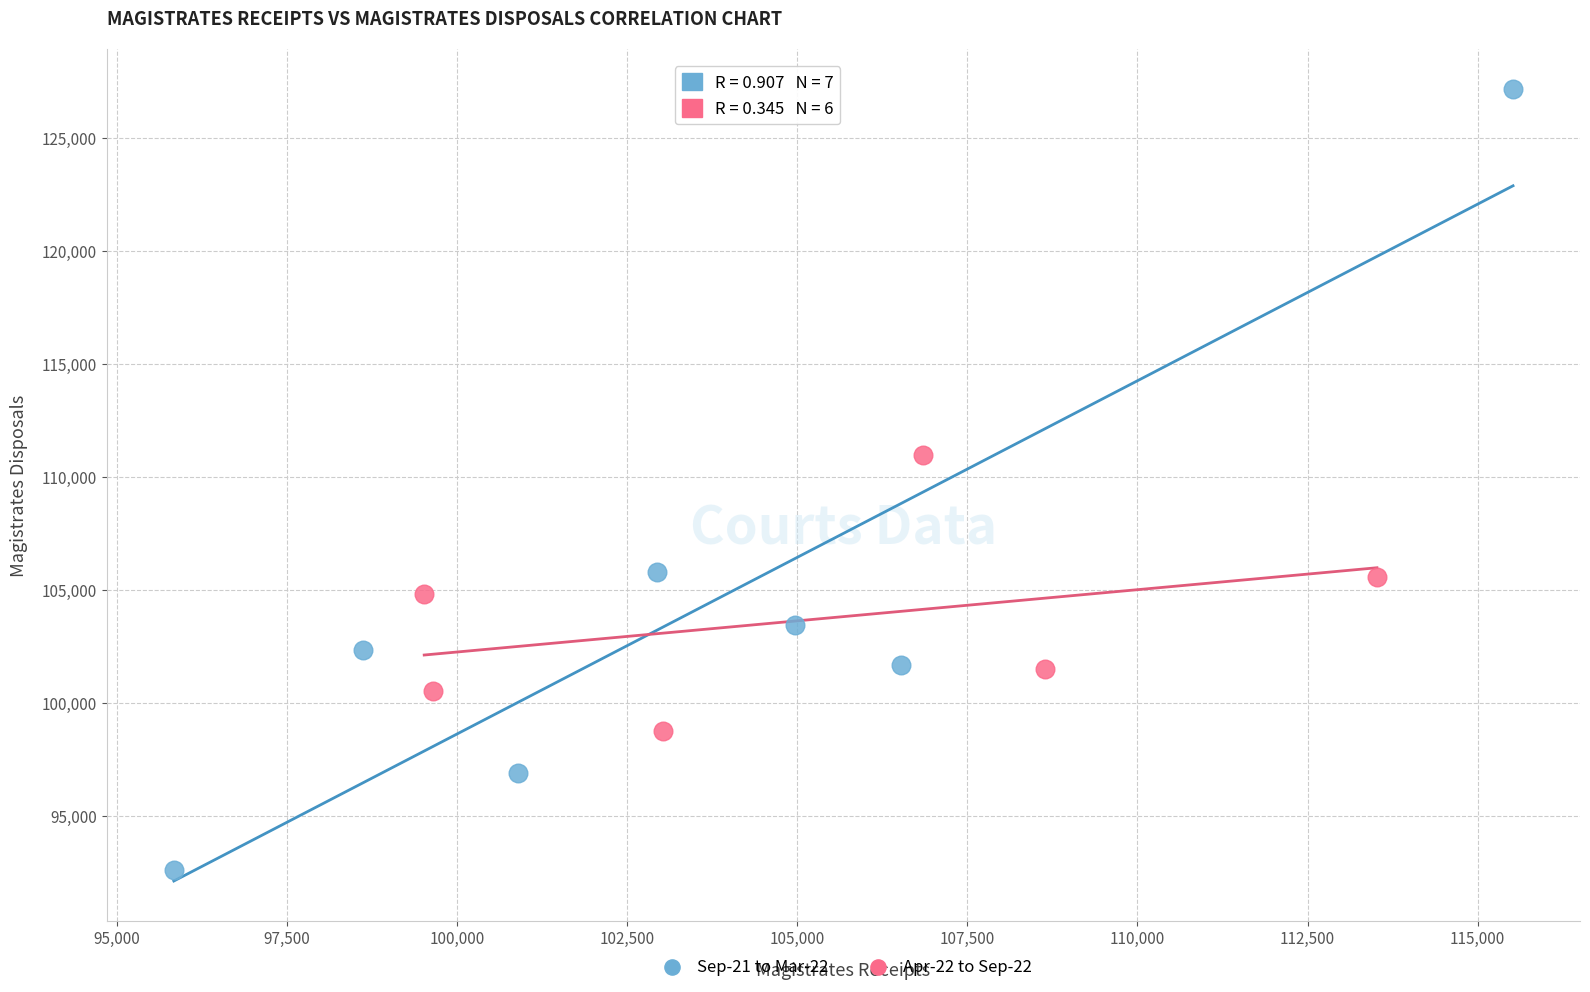

What are all the series names shown in the legend?

Sep-21 to Mar-22, Apr-22 to Sep-22